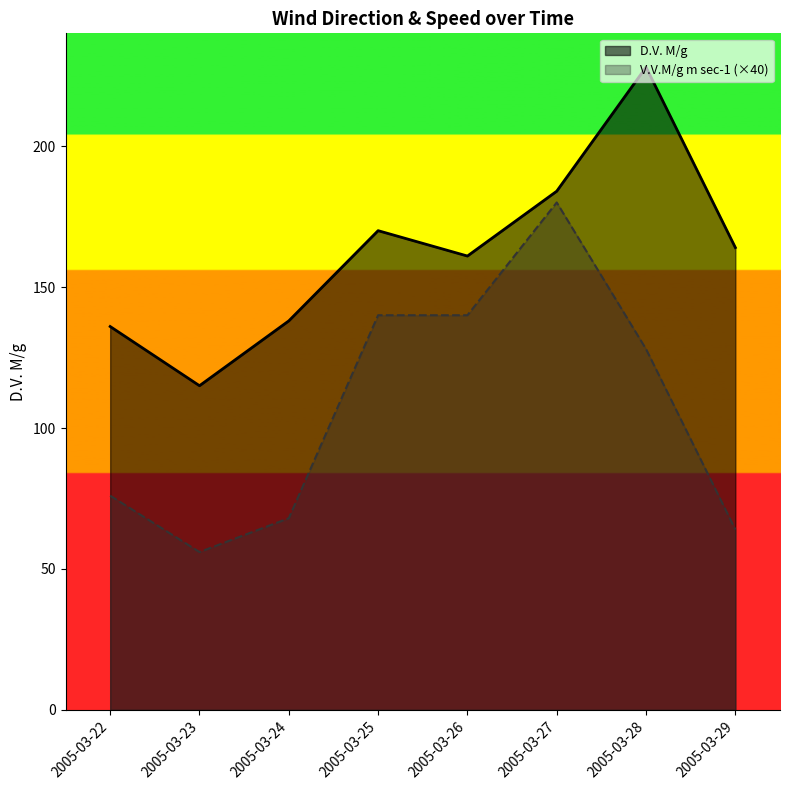

True or false: D.V. M/g has more than 2 interior local peaks.

False